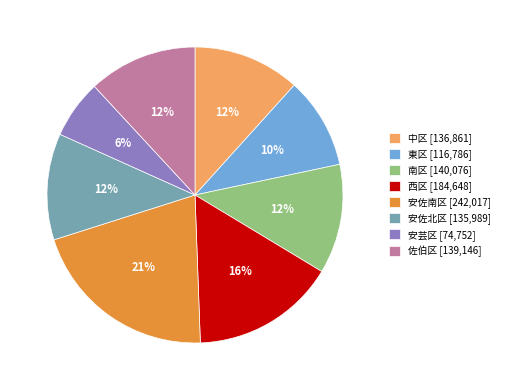

To the nearest percent, what is the difference between the 西区 [184,648] and 中区 [136,861] slice percentages?

4%